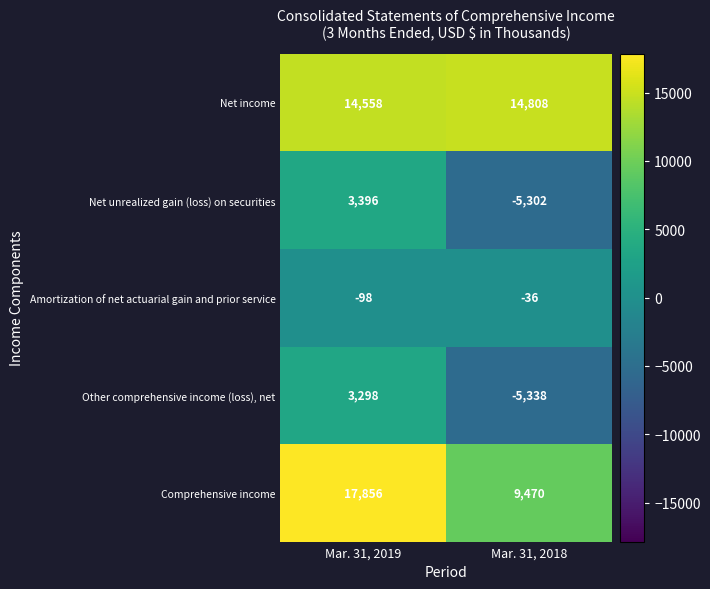

Reading left to right, list all the values displayed in this chart.

Net income: 14558	14808
Net unrealized gain (loss) on securities: 3396	-5302
Amortization of net actuarial gain and prior service: -98	-36
Other comprehensive income (loss), net: 3298	-5338
Comprehensive income: 17856	9470